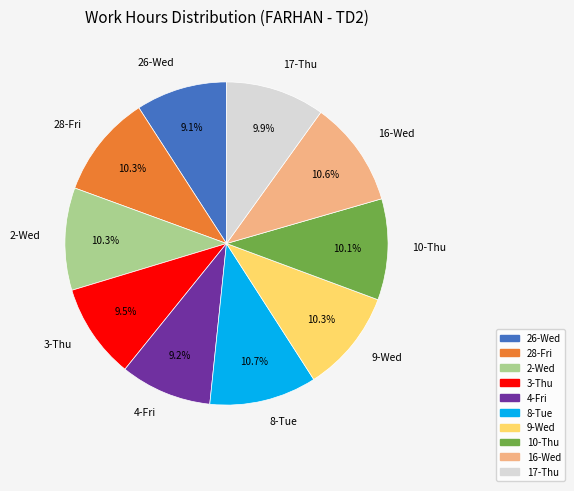

What is the ratio of the value at 3-Thu to the value at 16-Wed?

0.9